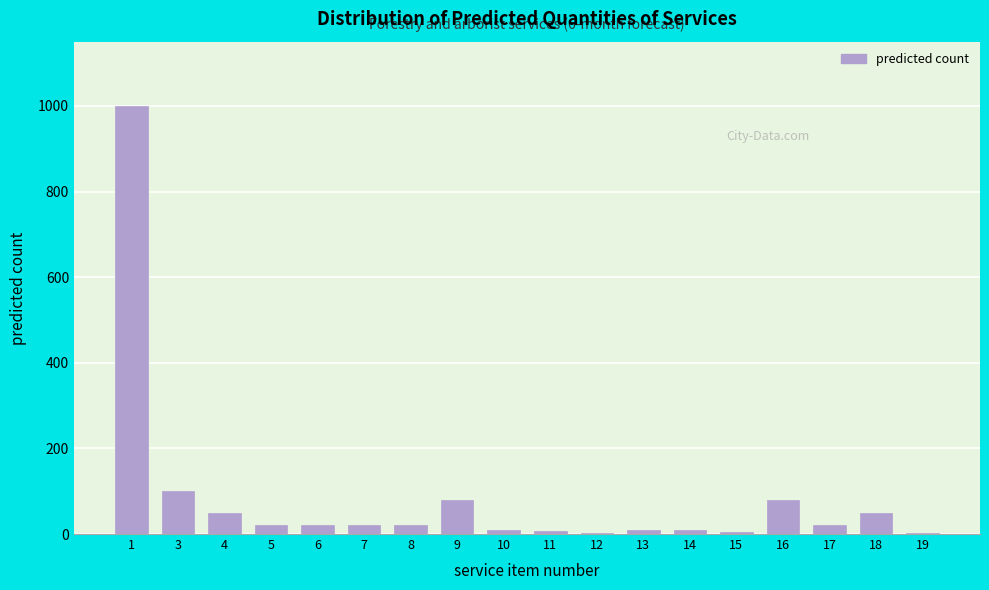

What is the greatest value displayed?

1000